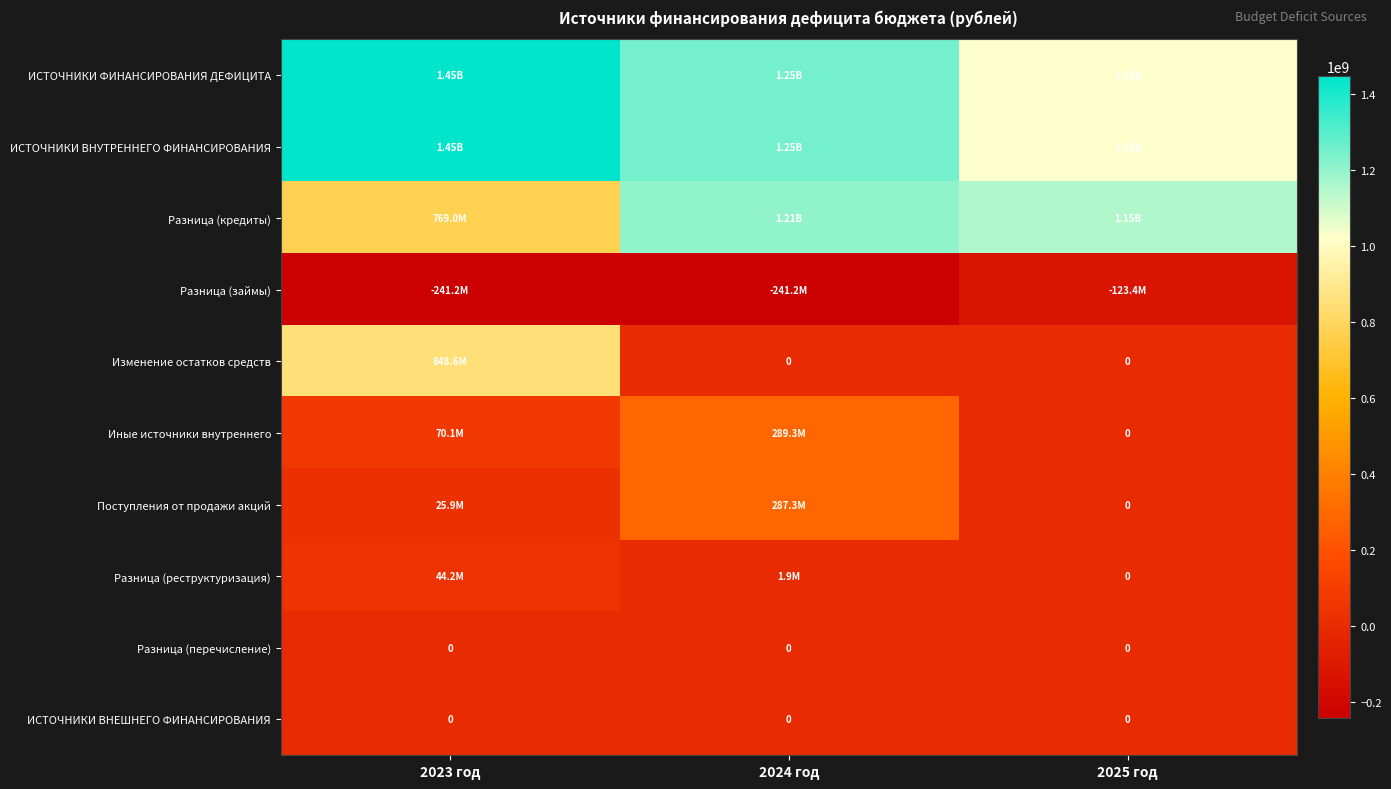

What is the difference between the highest and lowest values at 2023 год?

1687759895.1